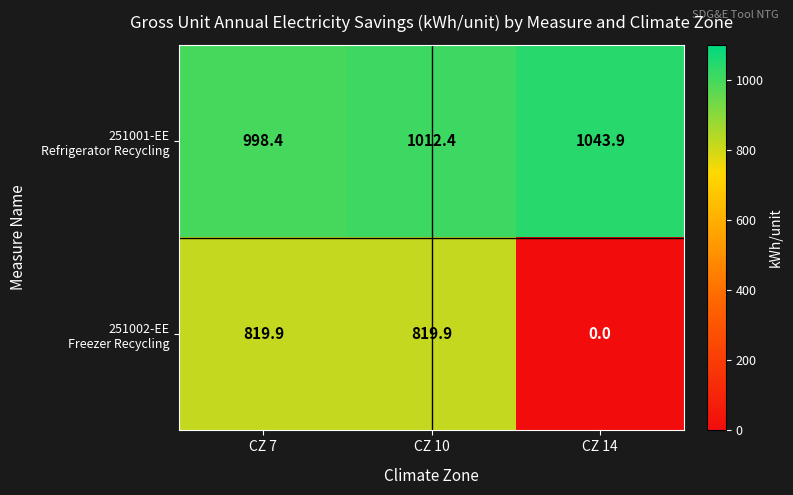

What is the spread (max minus min) of values at CZ 7?

178.5